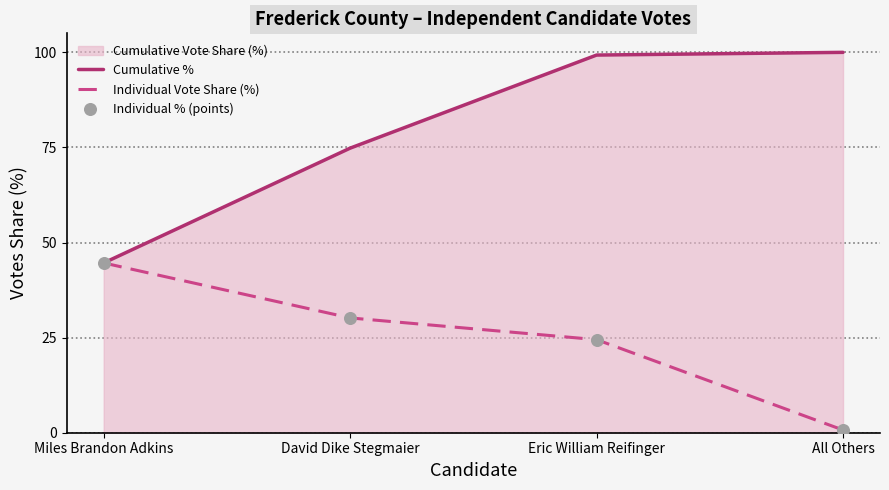

At how many categories does at least one series exceed 67?

3